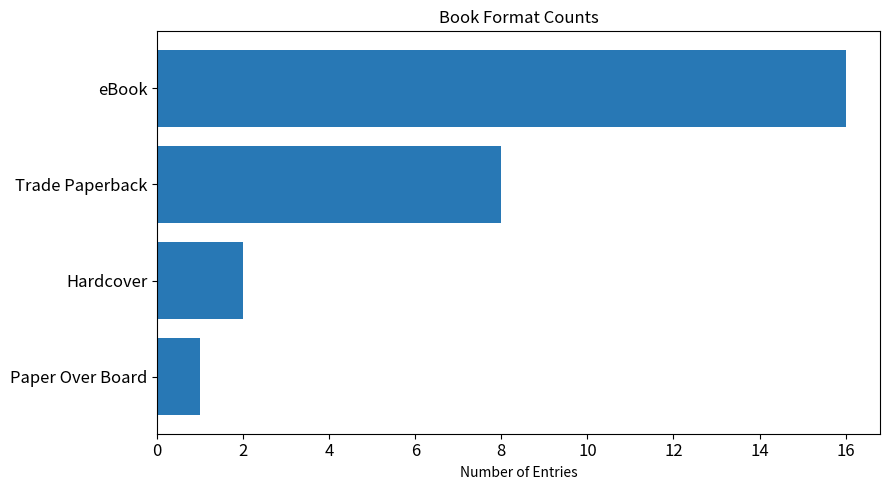

Rank the categories by value from lowest to highest.

Paper Over Board, Hardcover, Trade Paperback, eBook